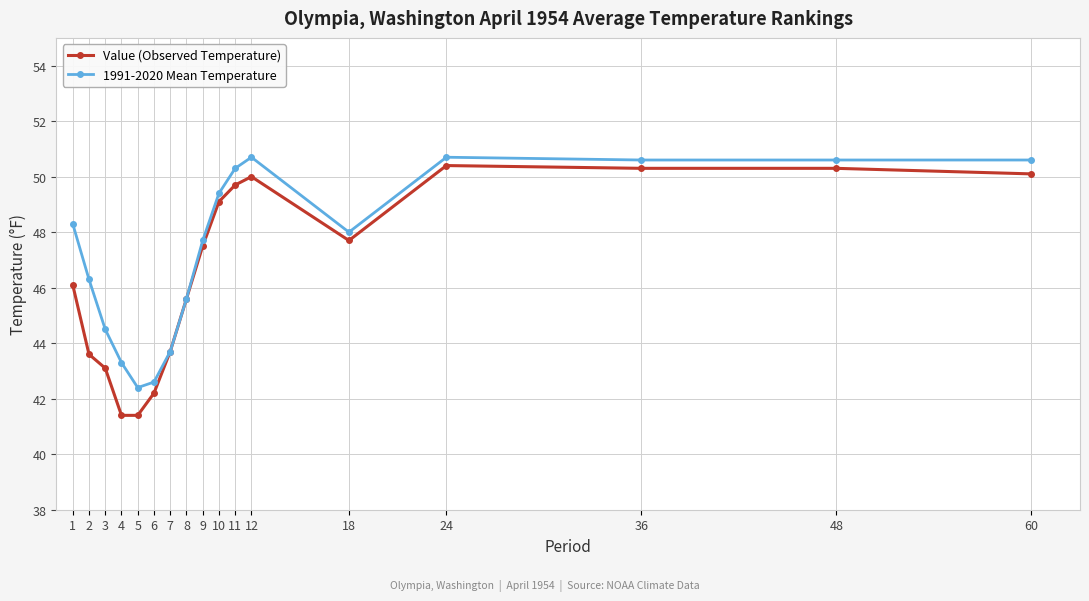

What is the difference between the highest and lowest values at 48?

0.3